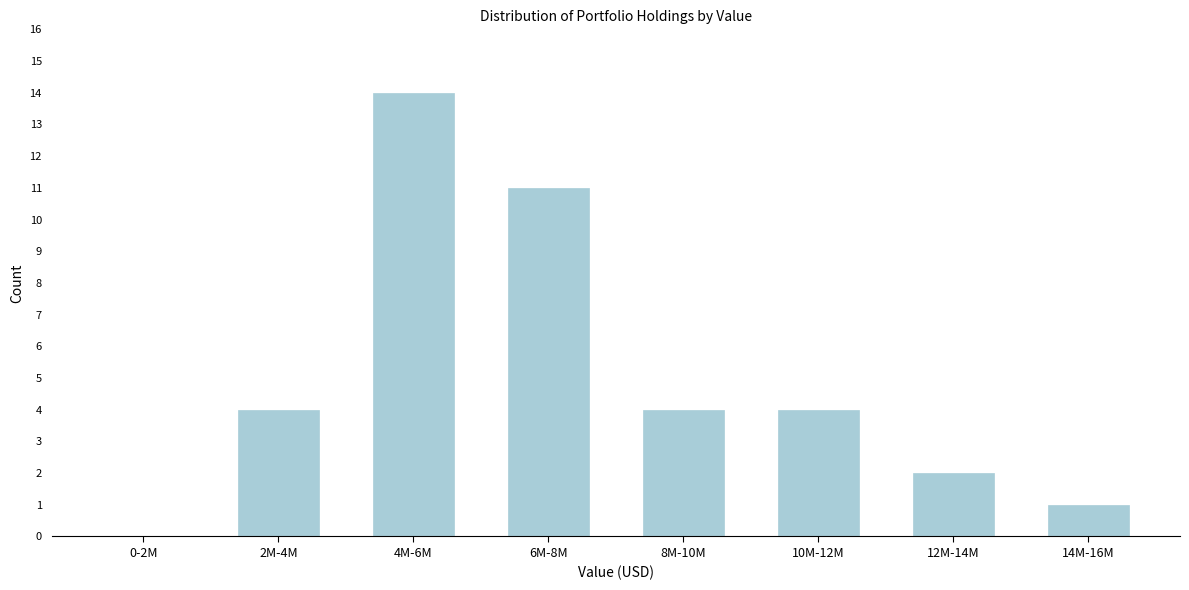

Reading left to right, list all the values displayed in this chart.

0-2M=0	2M-4M=4	4M-6M=14	6M-8M=11	8M-10M=4	10M-12M=4	12M-14M=2	14M-16M=1